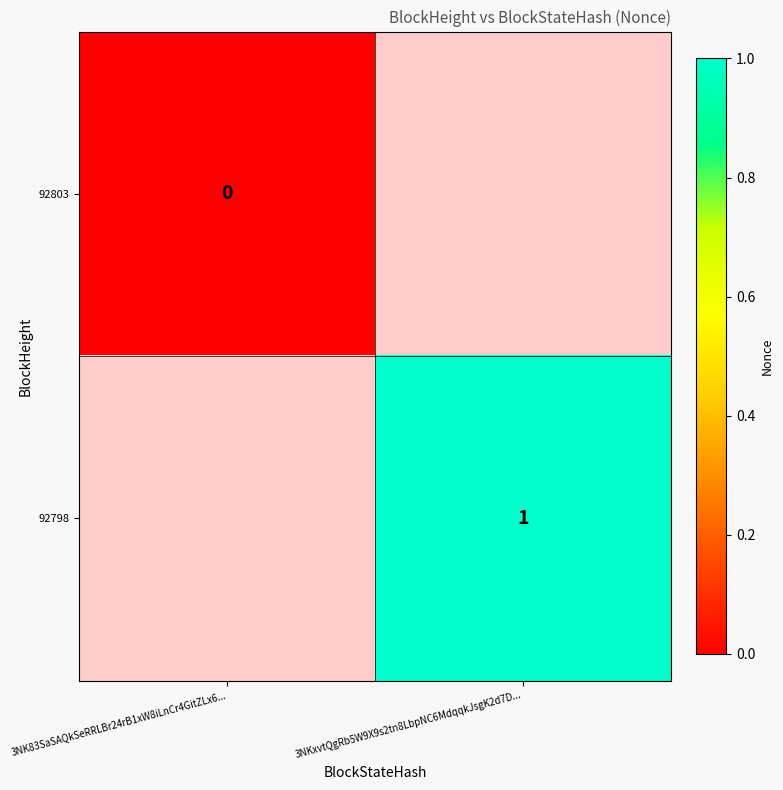

Between 3NK83SaSAQkSeRRLBr24rB1xW8iLnCr4GitZLx6... and 3NKxvtQgRb5W9X9s2tn8LbpNC6MdqqkJsgK2d7D..., which is larger?

3NKxvtQgRb5W9X9s2tn8LbpNC6MdqqkJsgK2d7D...